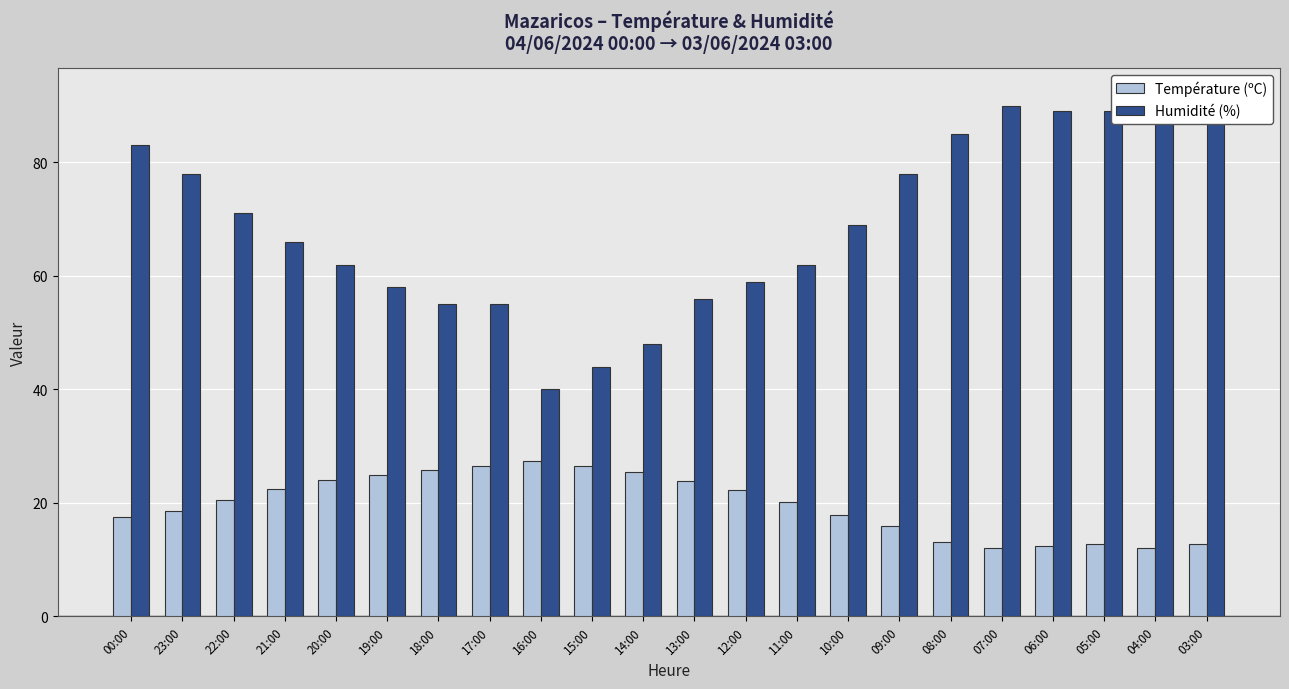

What is the label of the 21st bar from the left?

04:00